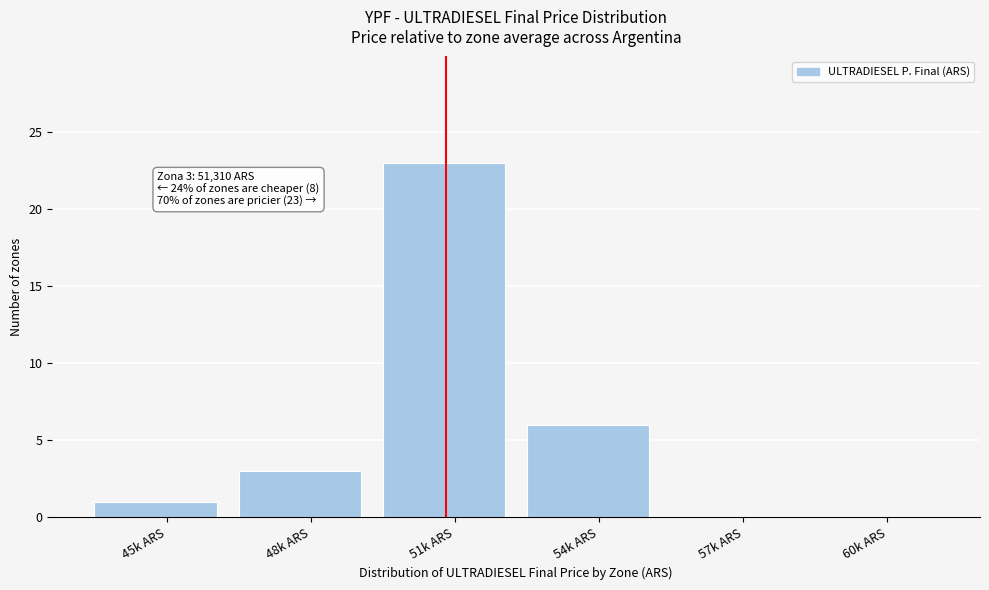

Reading left to right, list all the values displayed in this chart.

45k ARS=1	48k ARS=3	51k ARS=23	54k ARS=6	57k ARS=0	60k ARS=0